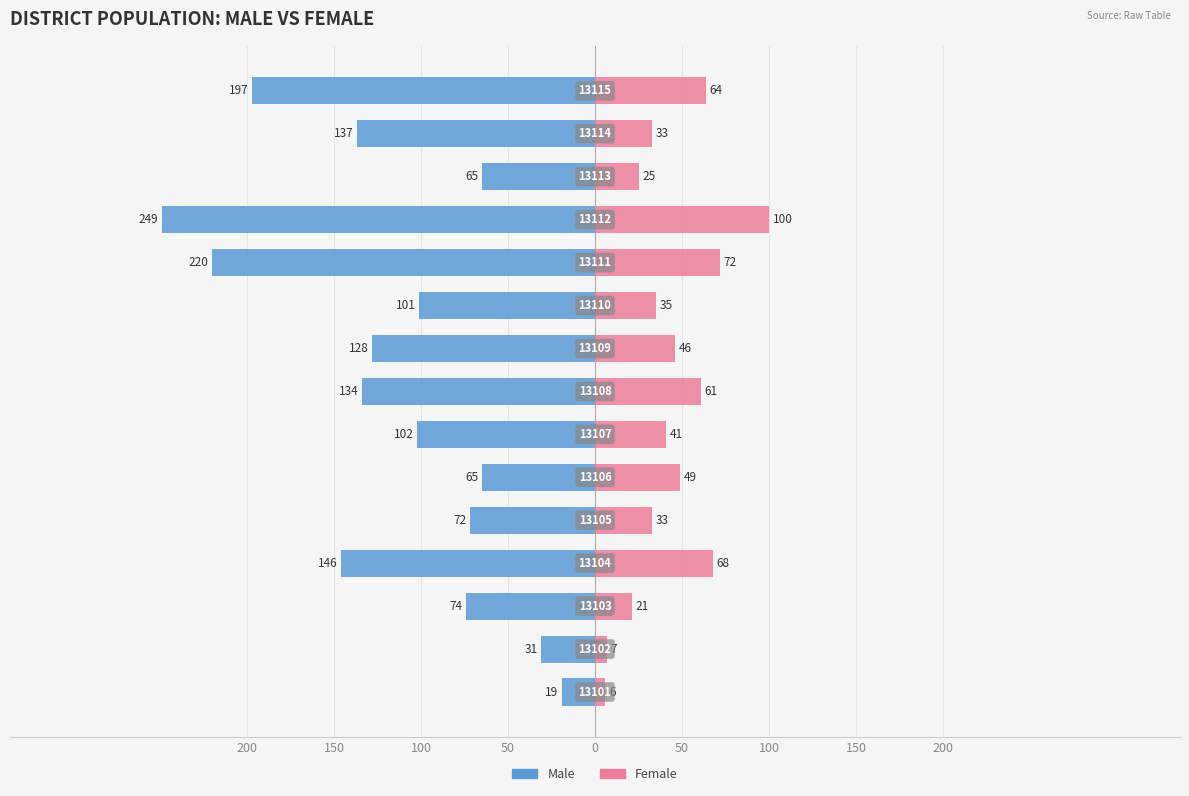

How many data points in Male are less than -102?

7